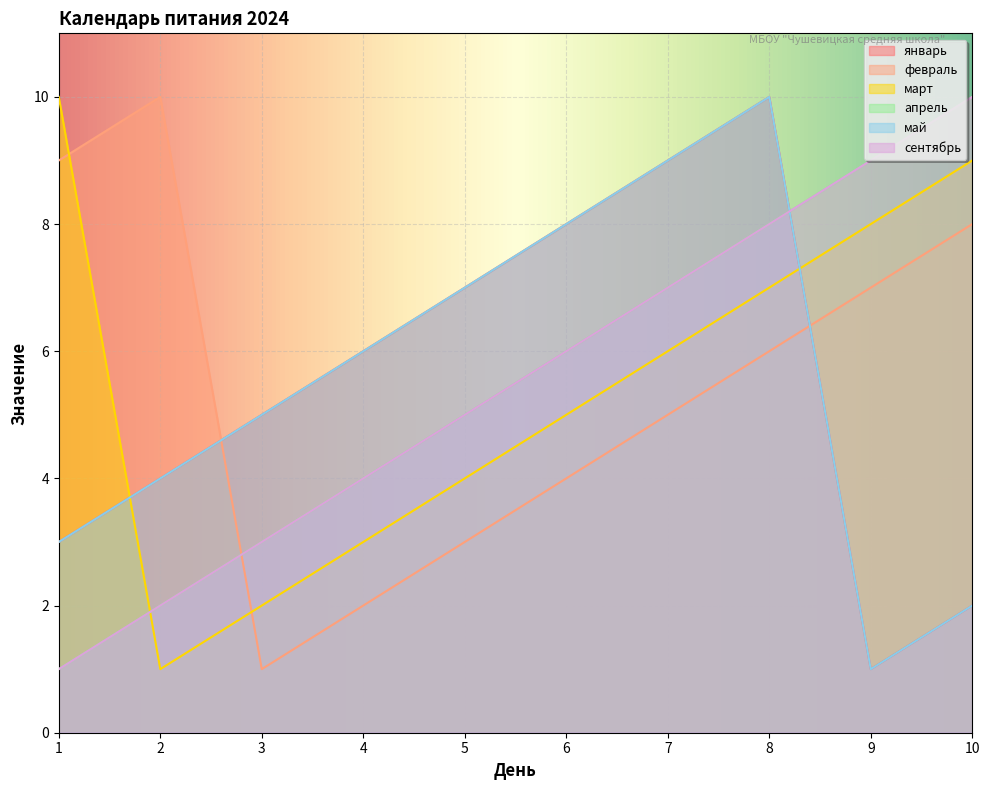

List the labels in order of апрель value, largest first.

10, 9, 8, 7, 6, 5, 4, 3, 2, 1